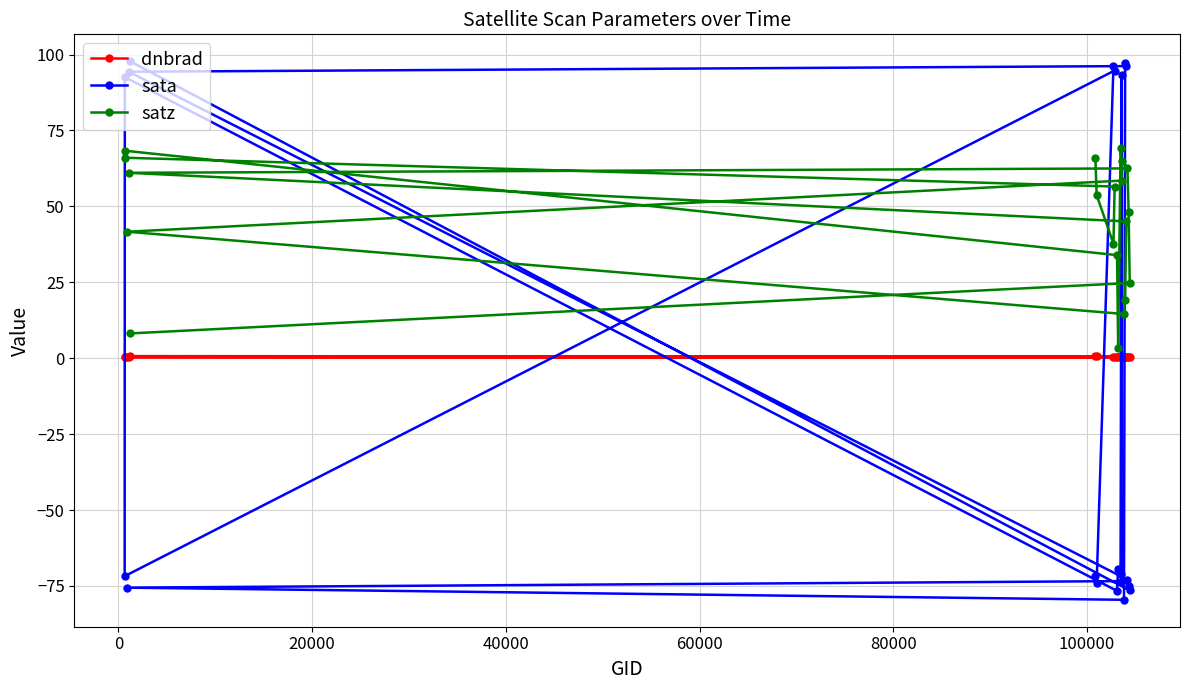

What is the sum of all sata values?

-124.9